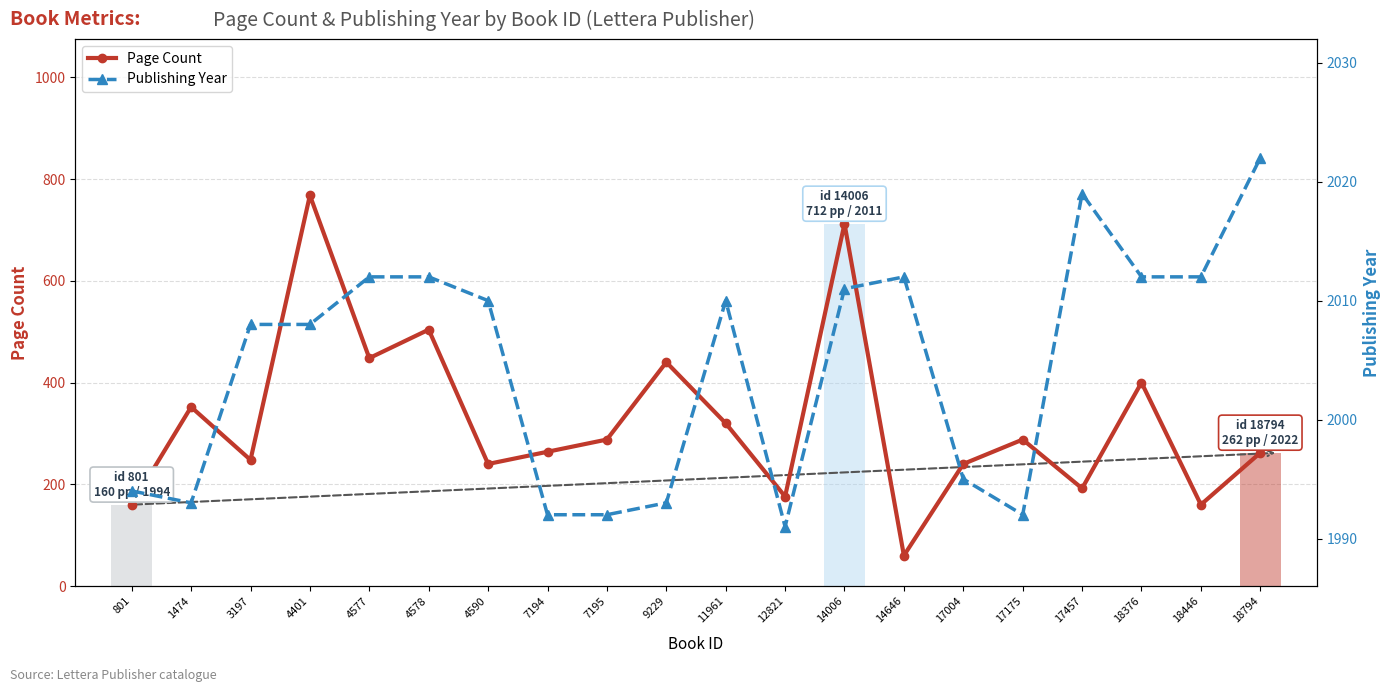

True or false: Page Count has more than 2 interior local peaks.

True